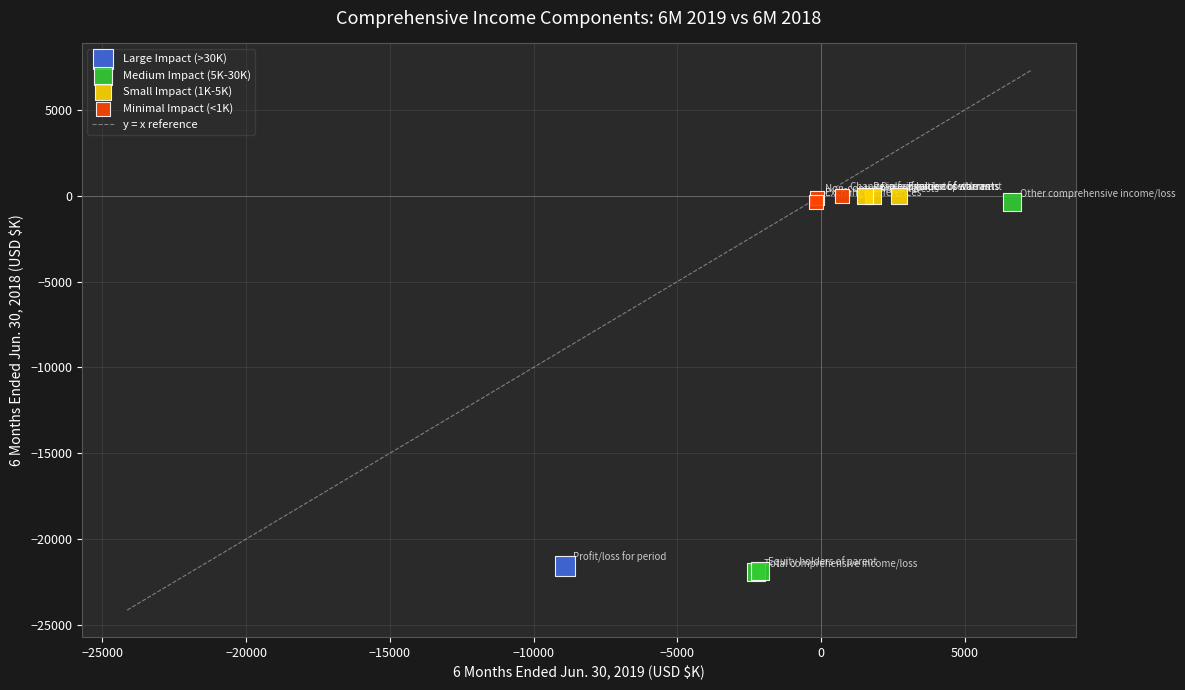

Which series contains the lowest Y value?

Medium Impact (5K-30K)